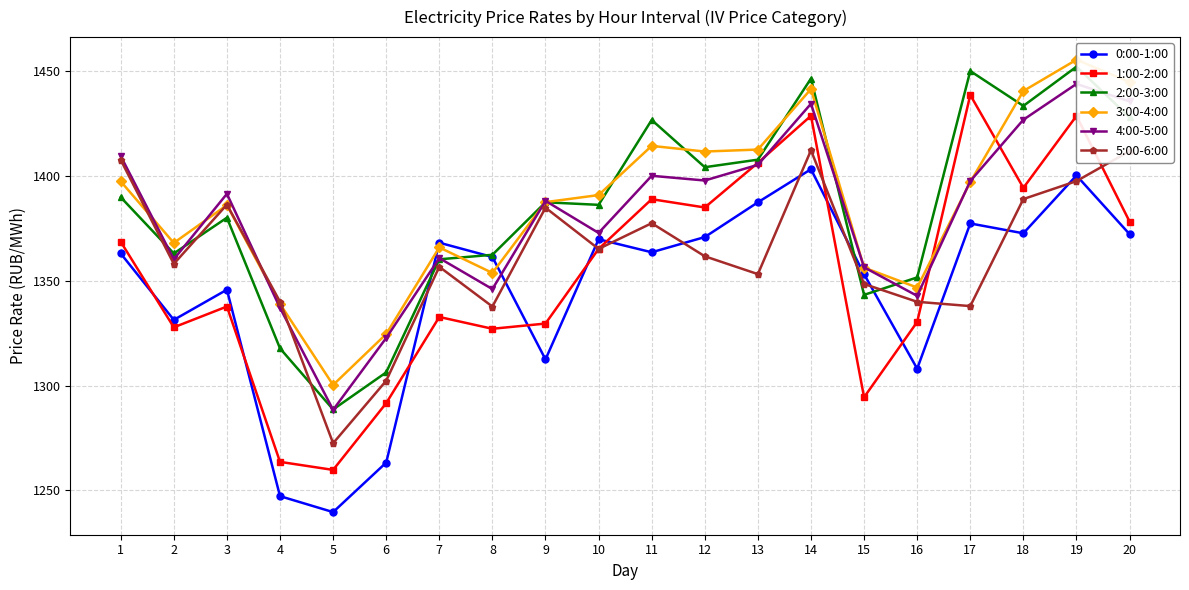

At 17, list the series in order from largest to smallest.

2:00-3:00, 1:00-2:00, 4:00-5:00, 3:00-4:00, 0:00-1:00, 5:00-6:00